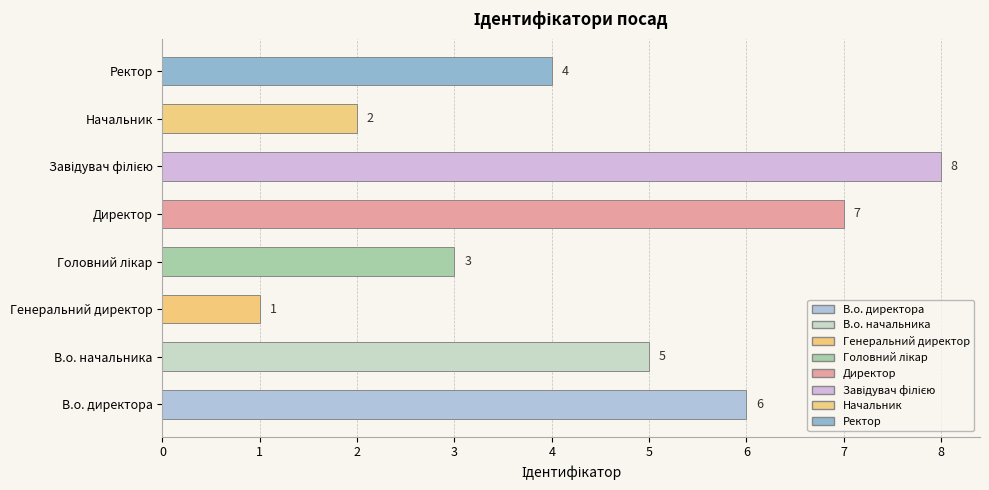

What is the ratio of the value at Ректор to the value at Генеральний директор?

4.0